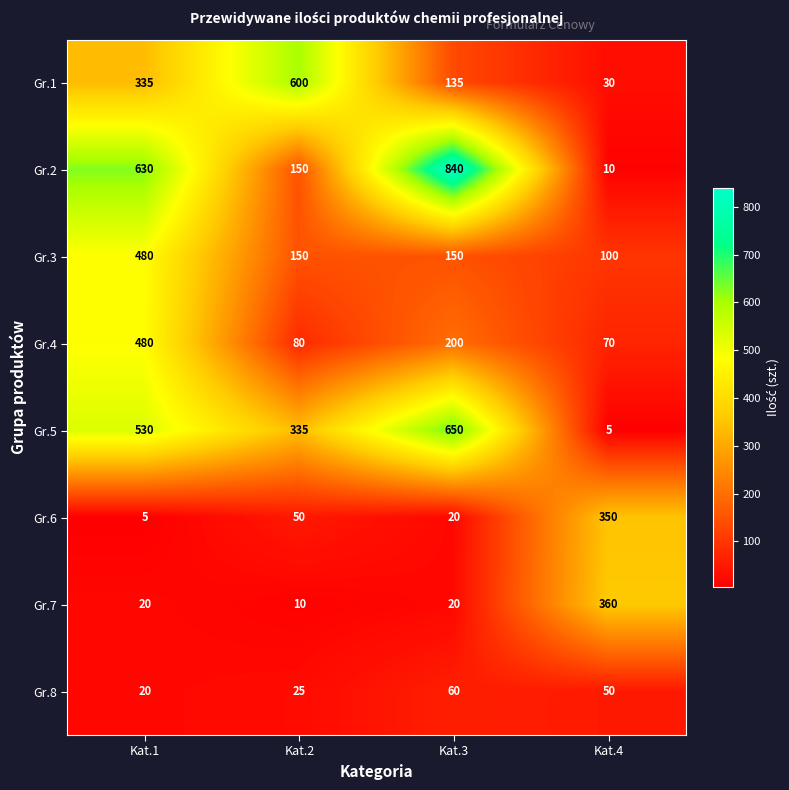

The value of Gr.6 at Kat.3 is 6. True or false?

False